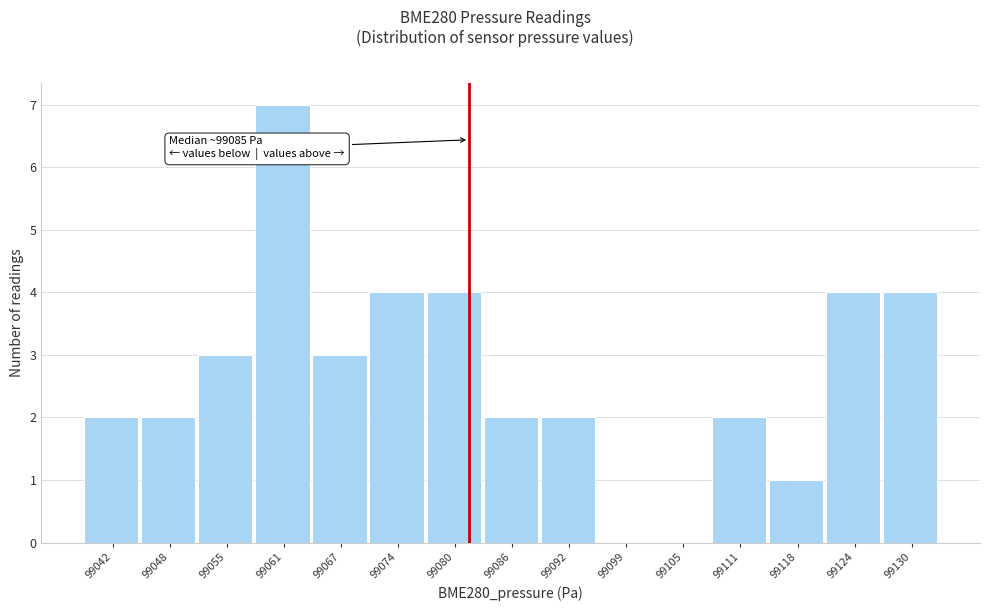

Reading left to right, list all the values displayed in this chart.

99042=2	99048=2	99055=3	99061=7	99067=3	99074=4	99080=4	99086=2	99092=2	99099=0	99105=0	99111=2	99118=1	99124=4	99130=4